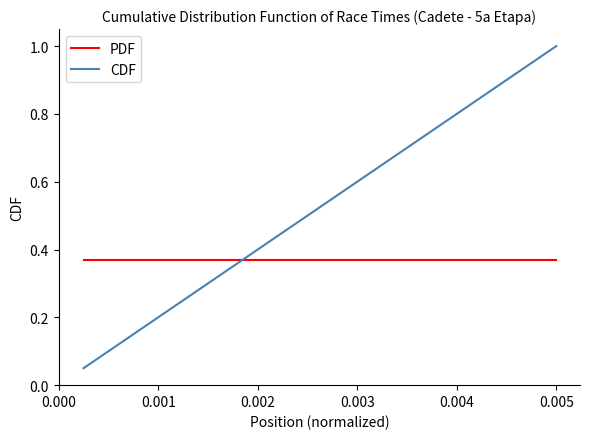

Which series has the largest total across all categories?

CDF